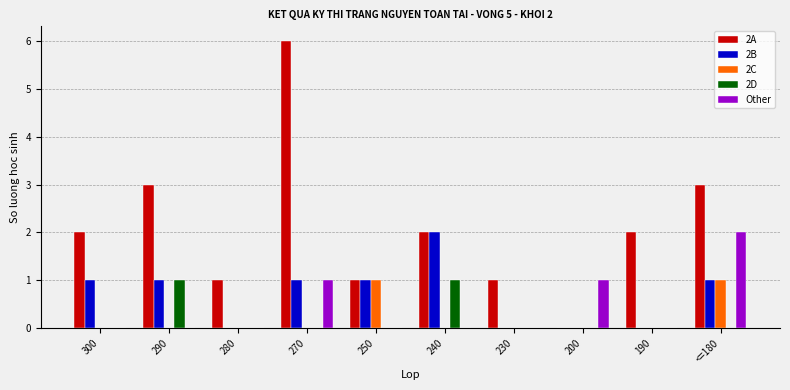

Is the value of 2D at 190 greater than the value of 2A at 190?

No